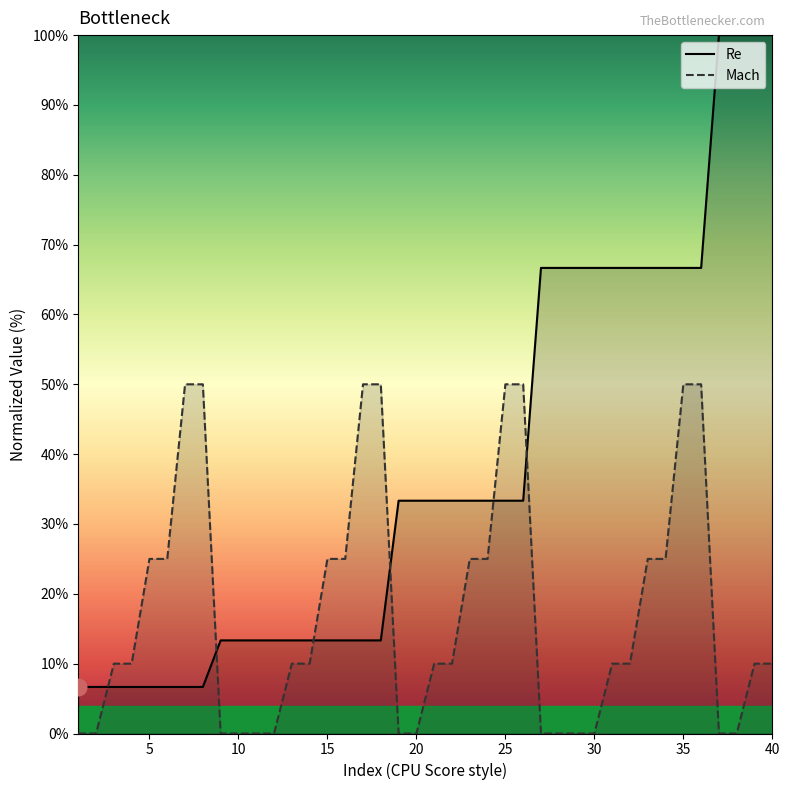

What is the approximate value of Re at 12?

13.3